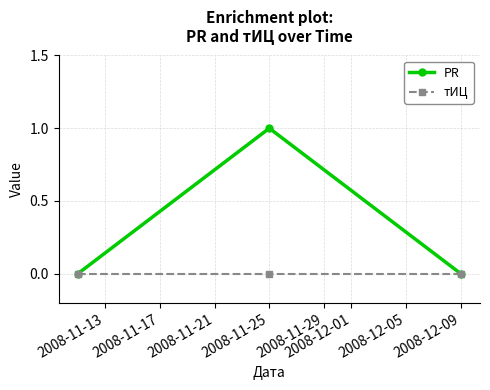

Which series has the widest spread of values?

PR